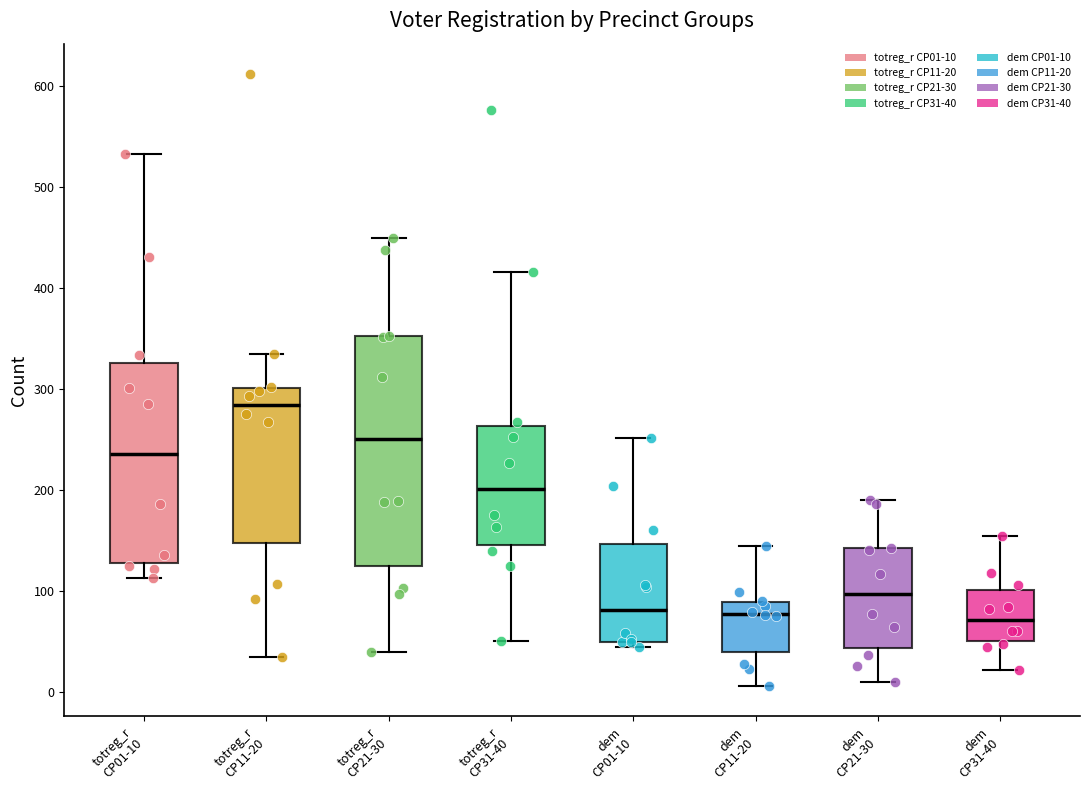

Where is the upper edge of the box for dem CP11-20 on the y-axis? The values are not printed on the chart, so give them approximately, as read against the axis.

90